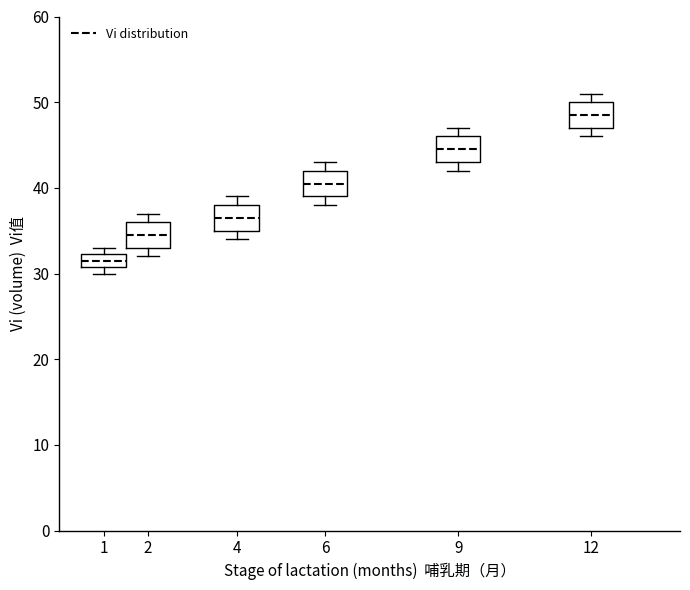

Reading left to right, transcribe this box plot: for each box, give where its median line is, the range the box spans, and where its two whiskers end, as read against the y-axis. The values are not printed on the chart, so give them approximately, as read against the axis.

1: median 32 (inside the box), box 31 to 32, whiskers 30 to 33
2: median 35, box 33 to 36, whiskers 32 to 37
4: median 37, box 35 to 38, whiskers 34 to 39
6: median 41, box 39 to 42, whiskers 38 to 43
9: median 45, box 43 to 46, whiskers 42 to 47
12: median 49, box 47 to 50, whiskers 46 to 51